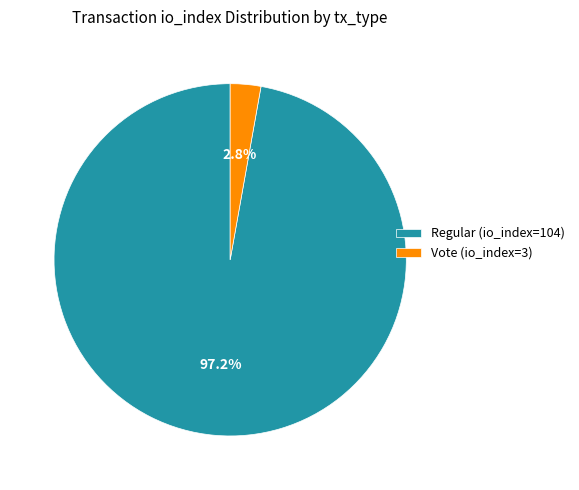

Do Regular (io_index=104) and Vote (io_index=3) together represent more than half of the pie?

Yes